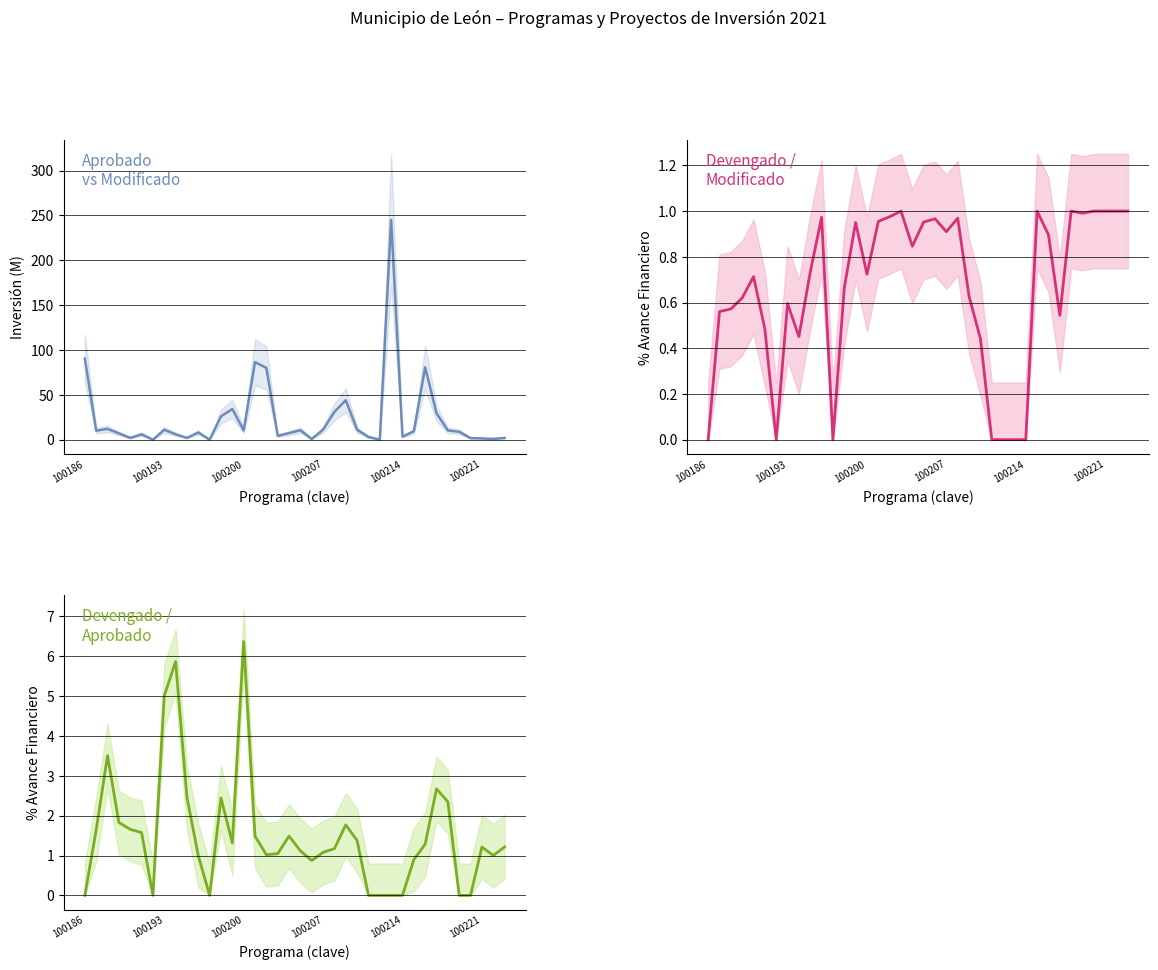

What is the spread (max minus min) of values at 31?

28.8